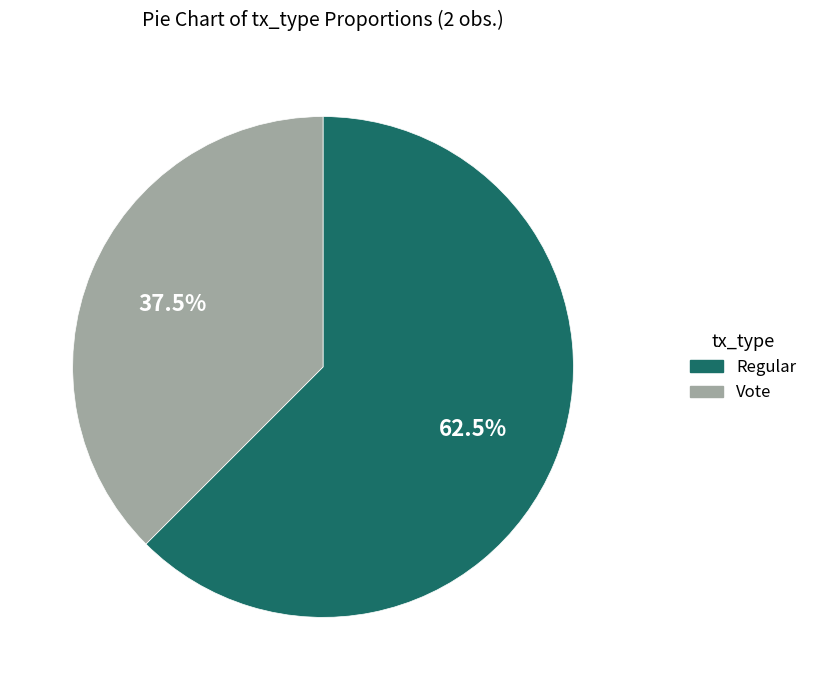

True or false: Regular accounts for 48% of the total.

False